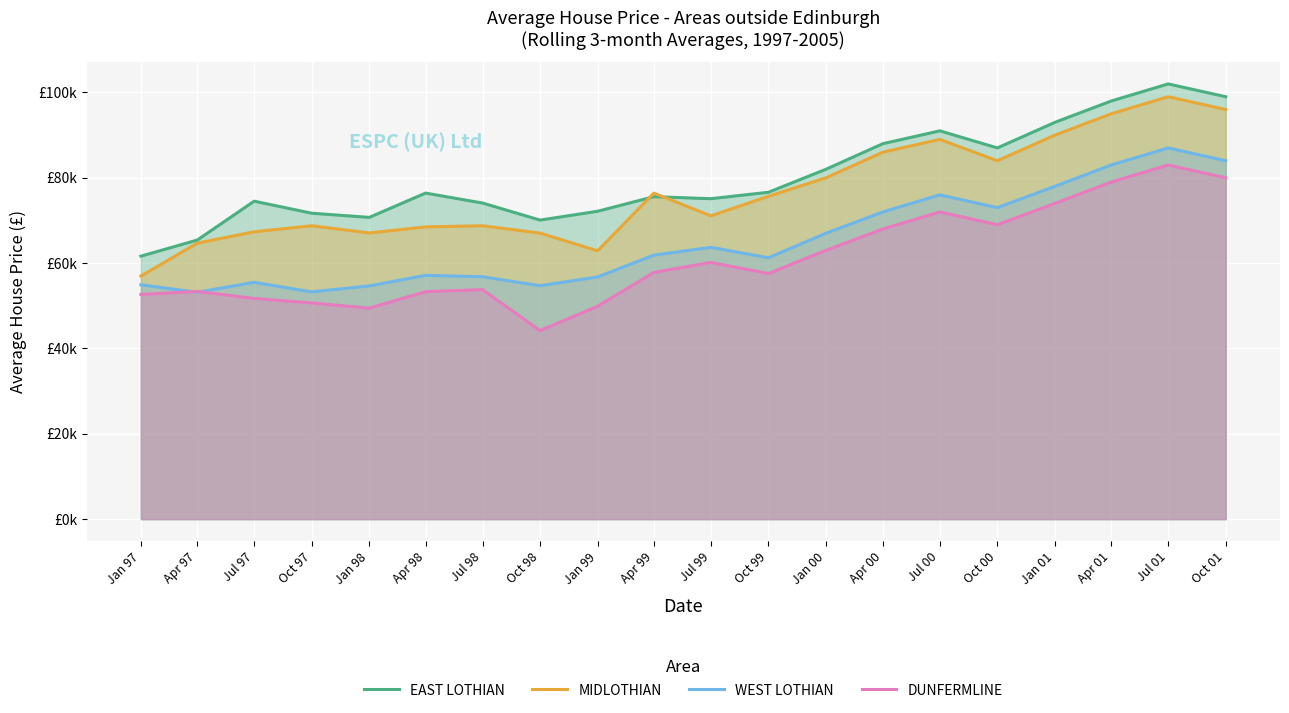

What are all the series names shown in the legend?

EAST LOTHIAN, MIDLOTHIAN, WEST LOTHIAN, DUNFERMLINE